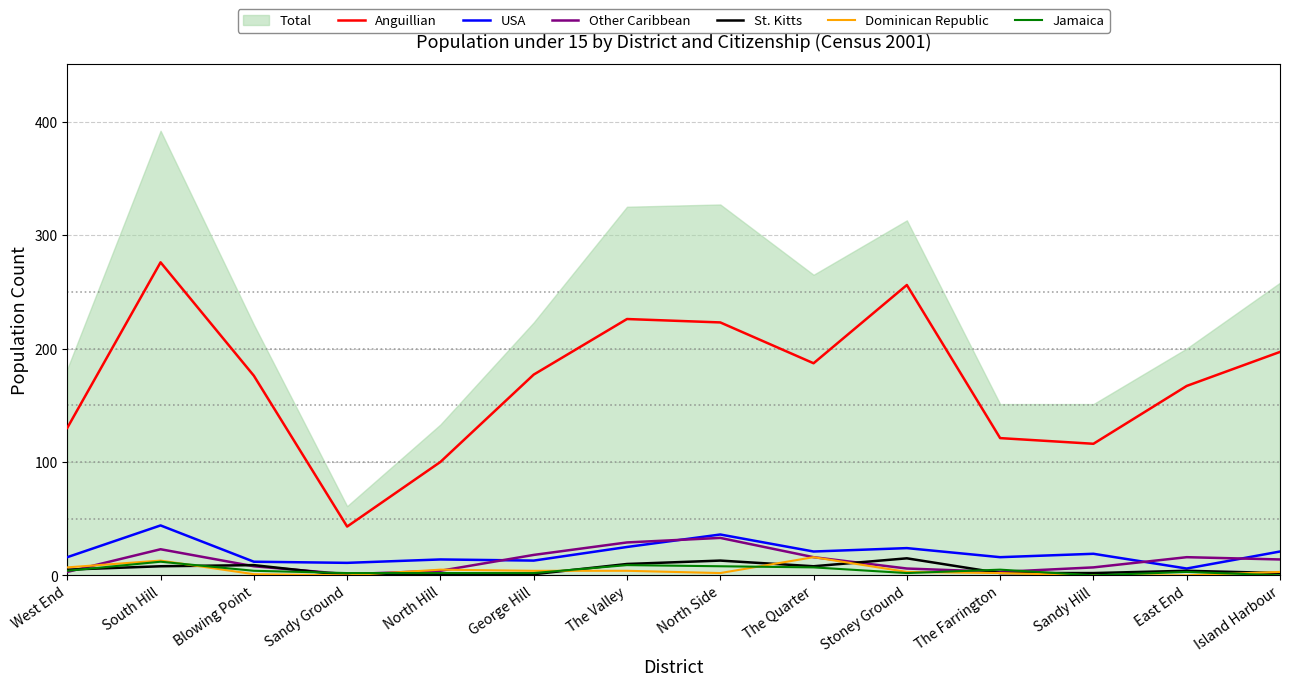

Between Sandy Hill and Stoney Ground, which is larger?

Stoney Ground